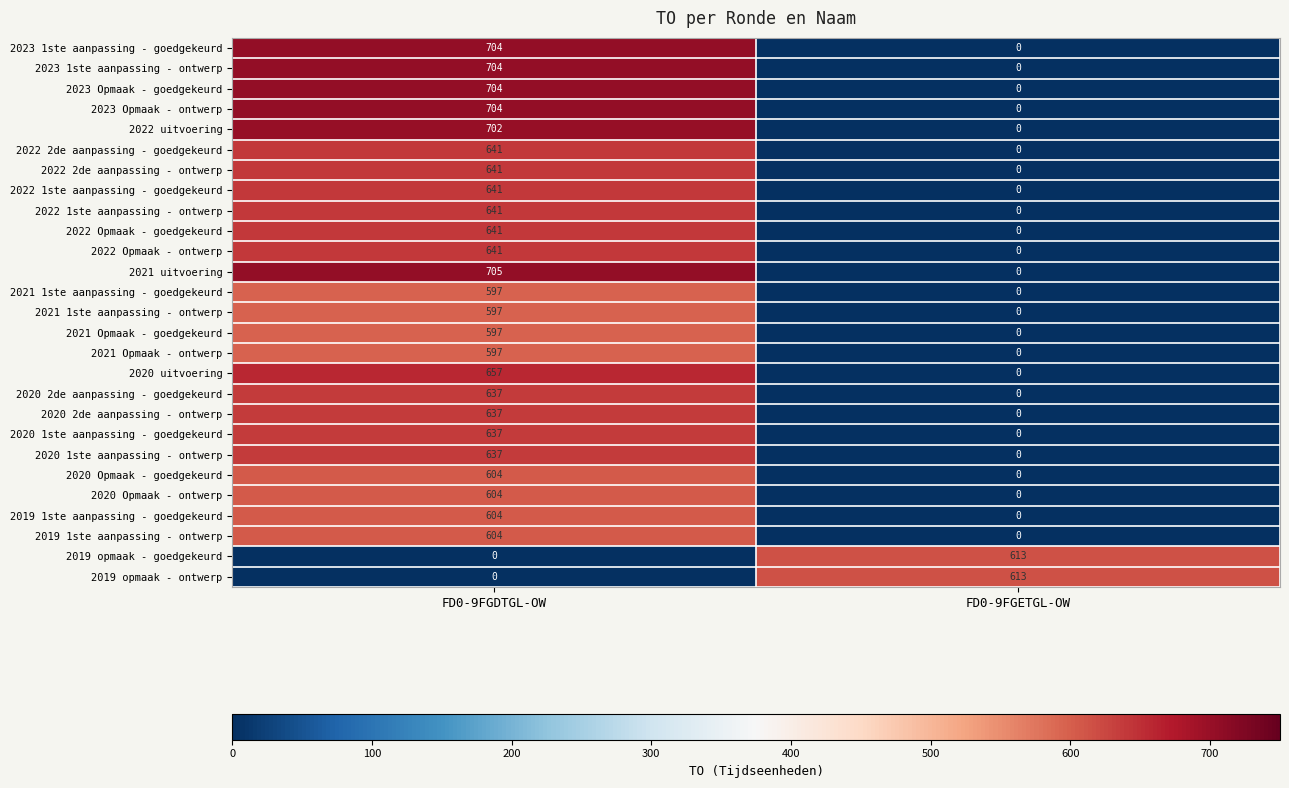

Which series has the largest range (max minus min)?

2021 uitvoering